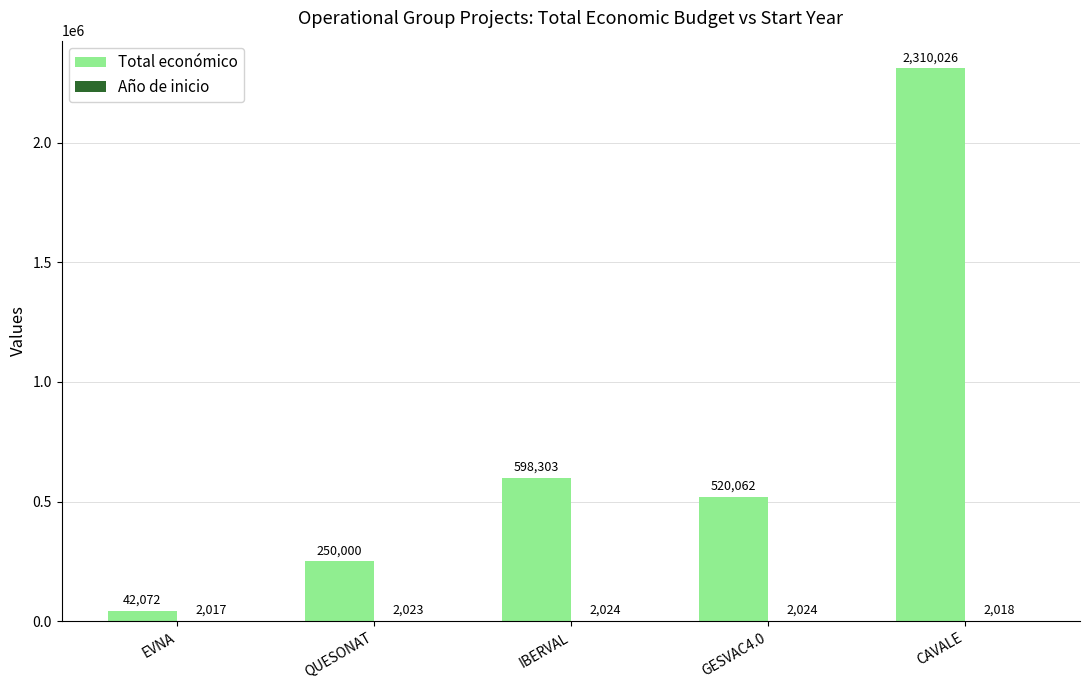

Which series has the largest total across all categories?

Total económico